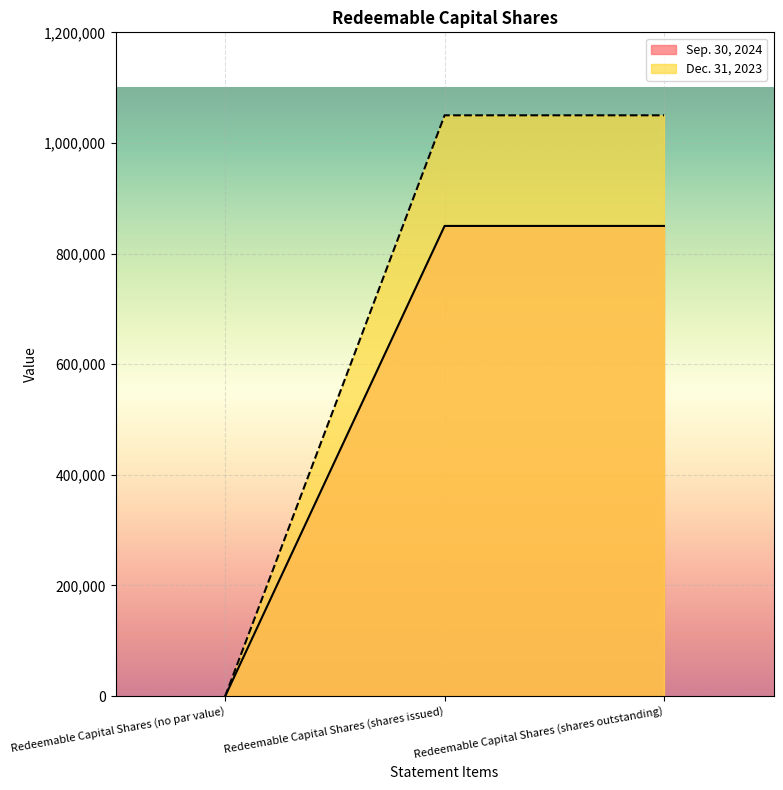

Reading left to right, transcribe all the data shown in this chart.

Sep. 30, 2024: Redeemable Capital Shares (no par value)=0	Redeemable Capital Shares (shares issued)=850000	Redeemable Capital Shares (shares outstanding)=850000
Dec. 31, 2023: Redeemable Capital Shares (no par value)=0	Redeemable Capital Shares (shares issued)=1050000	Redeemable Capital Shares (shares outstanding)=1050000